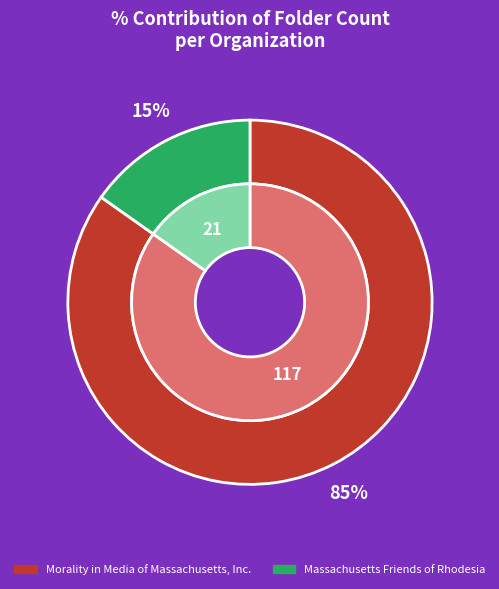

Is Morality in Media of Massachusetts, Inc. the majority of the pie?

Yes